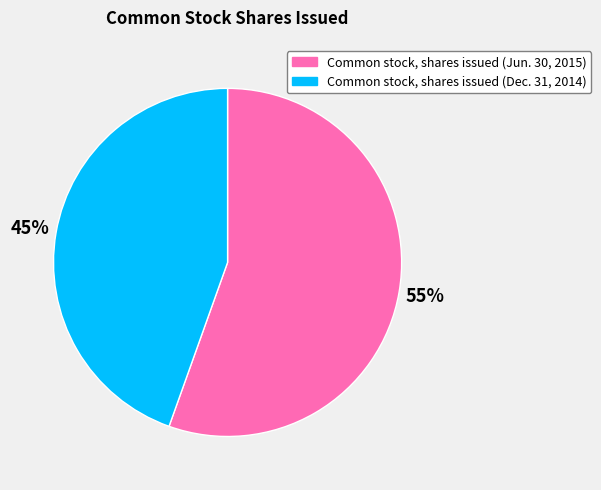

The Common stock, shares issued (Dec. 31, 2014) slice represents 39% of the pie. True or false?

False